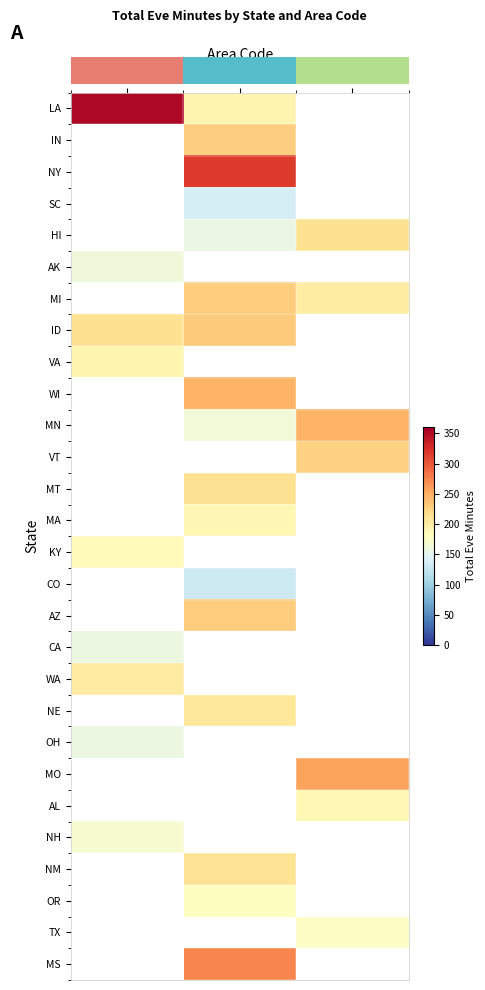

Which series has the largest range (max minus min)?

row_0